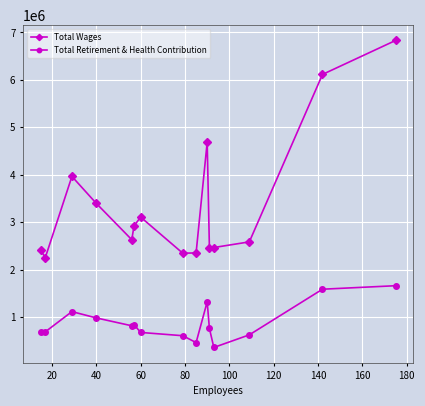

What is the difference between the maximum and minimum values in the Total Retirement & Health Contribution series?

1301852